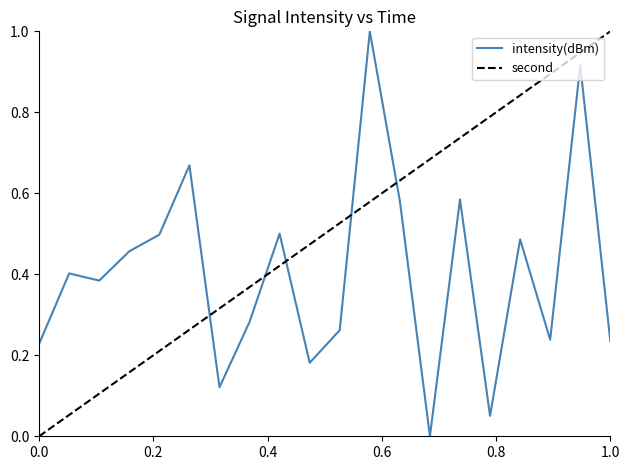

What is the greatest value displayed?

1.0